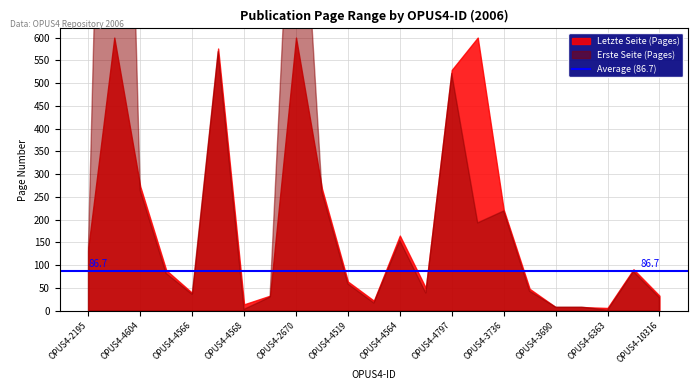

True or false: Erste Seite and Letzte Seite intersect in this chart.

False